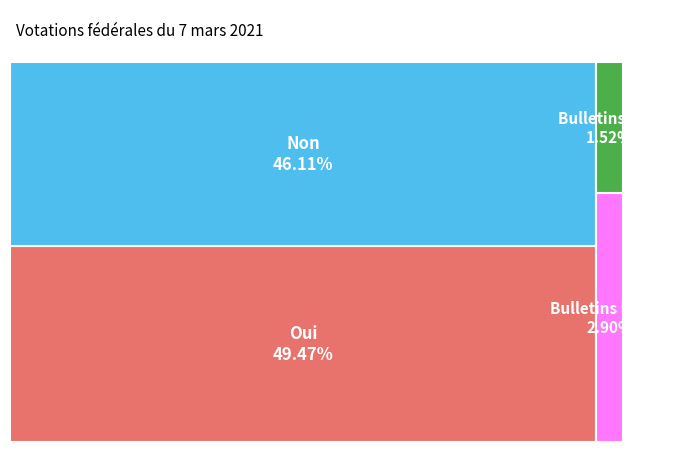

To the nearest percent, what is the average slice percentage?

25%